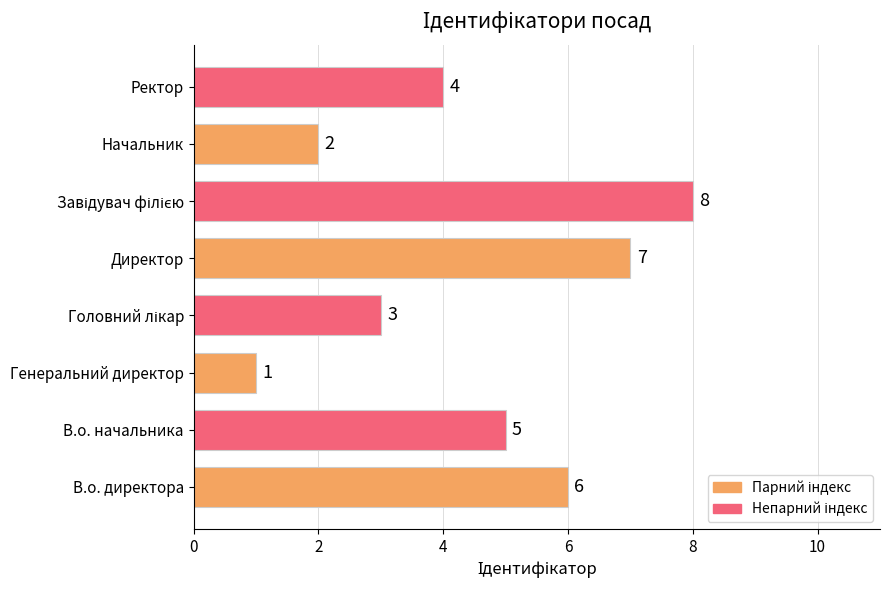

How many values are between 3 and 7?

5